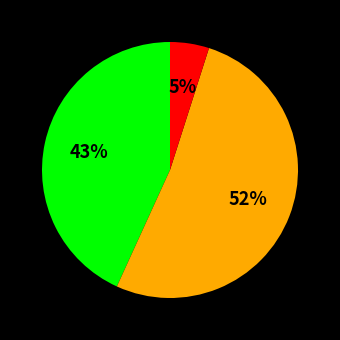

Does any single category account for the majority?

Yes